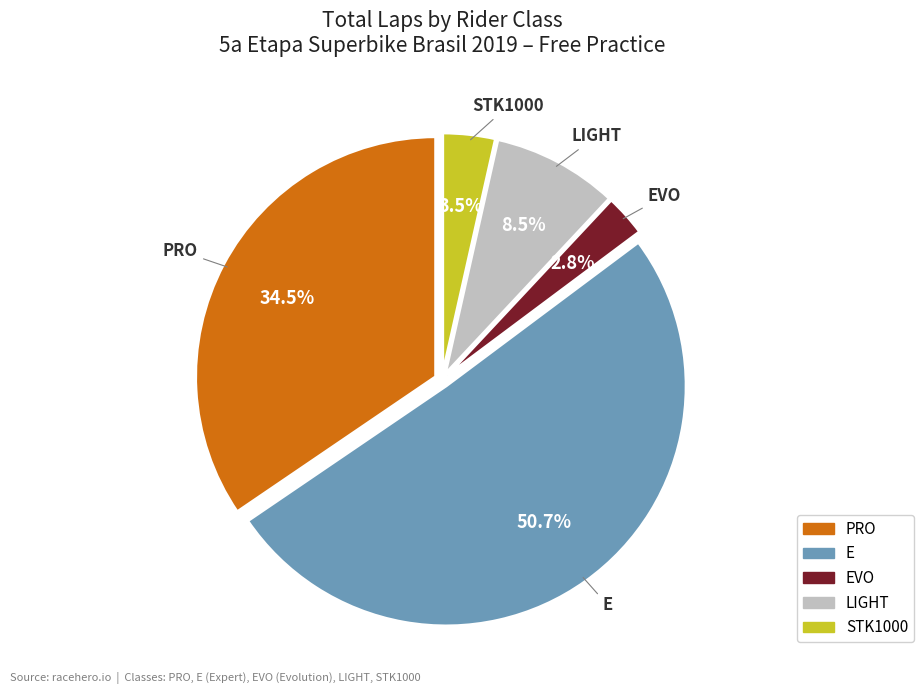

How many segments does this pie chart have?

5